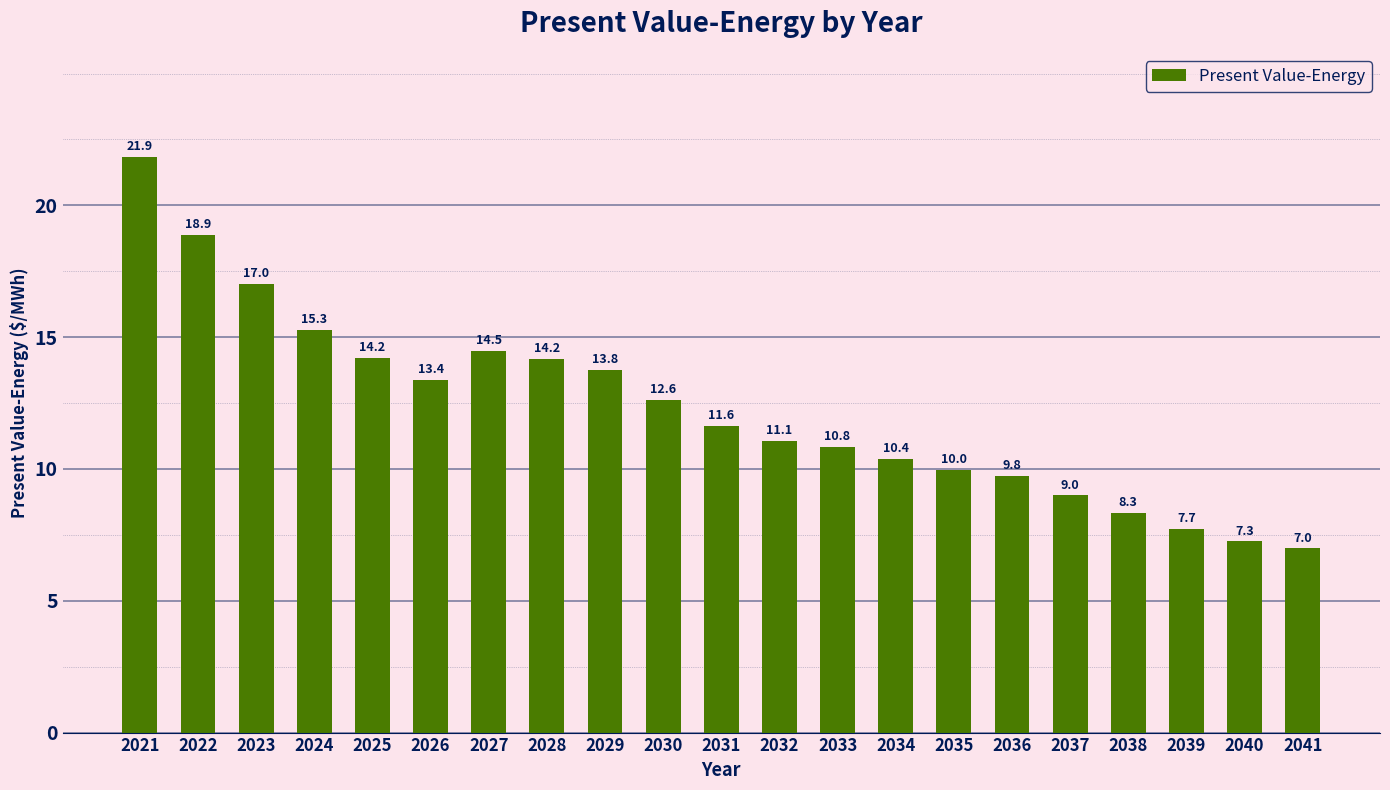

What is the maximum value shown in the chart?

21.9